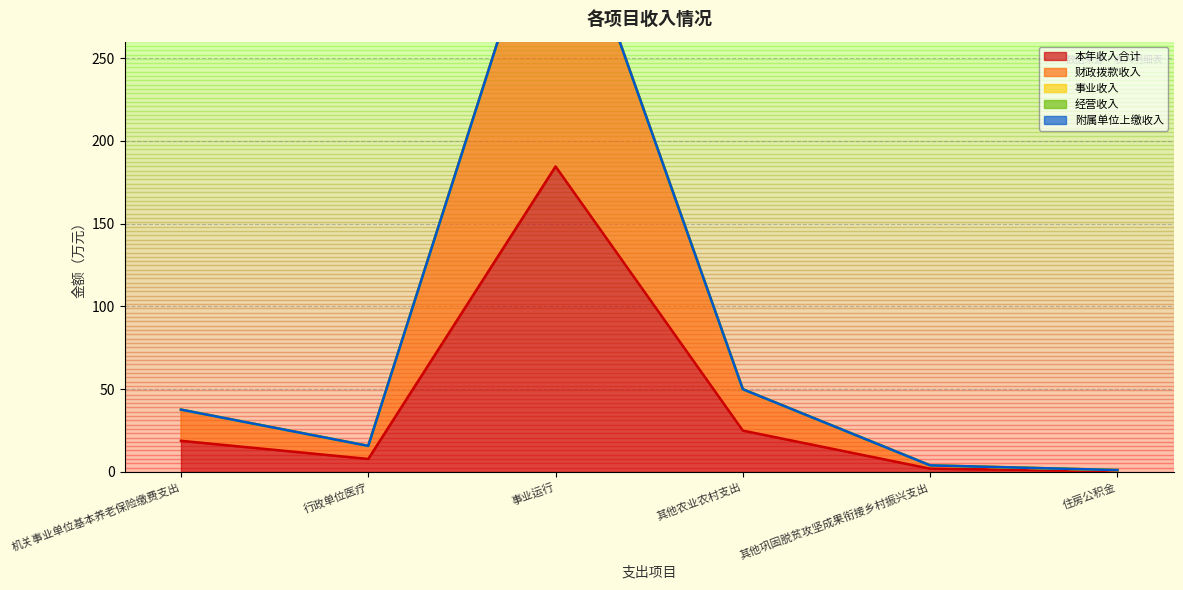

Which category has the highest value in the 本年收入合计 series?

事业运行